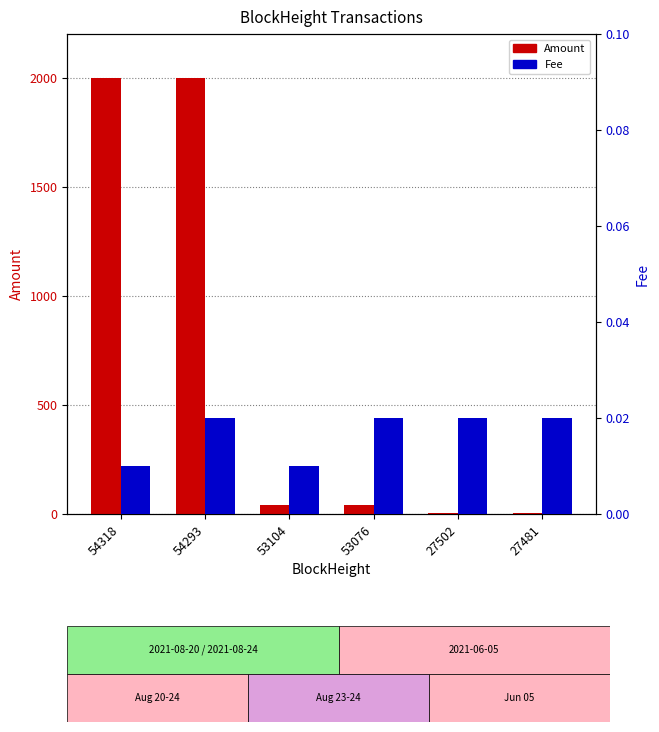

Is it true that Fee equals 0.0 at 53104?

False